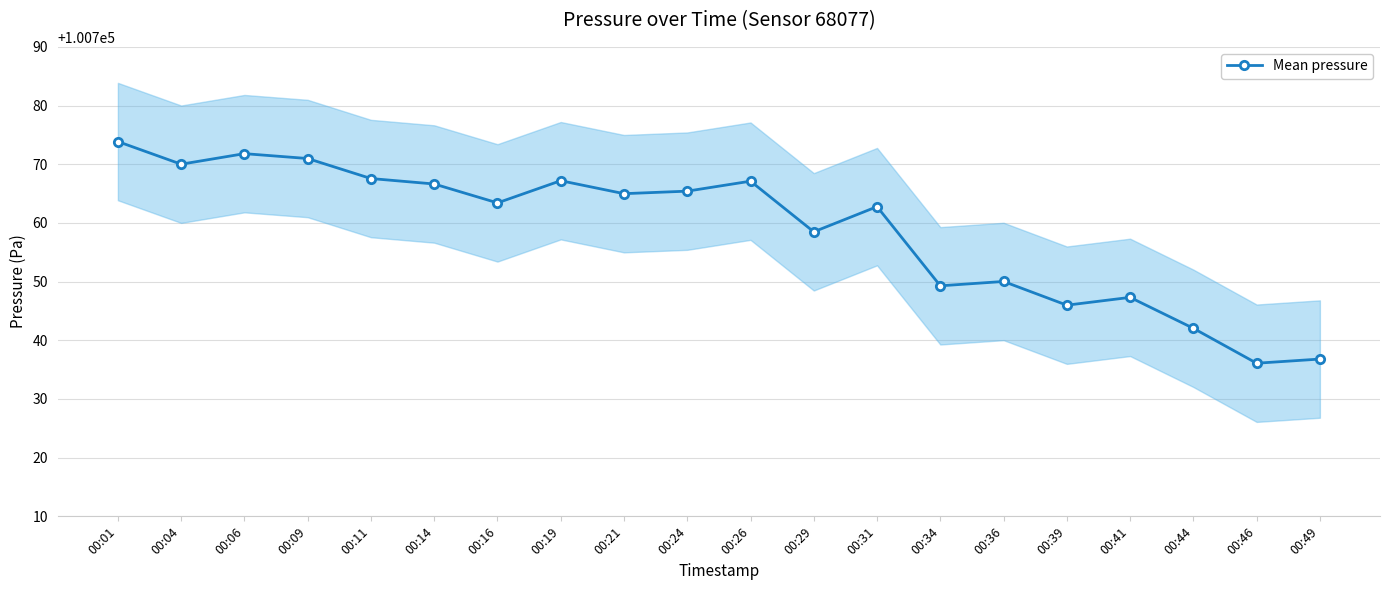

At which label does the data first exceed 100764?

00:01